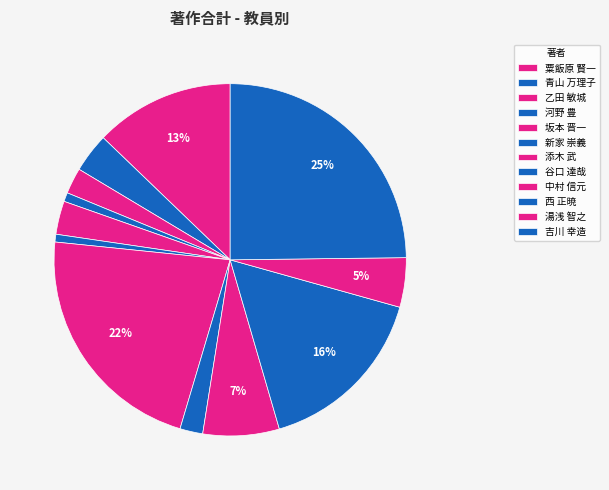

Combined, do 乙田 敏城 and 中村 信元 account for over 50%?

No